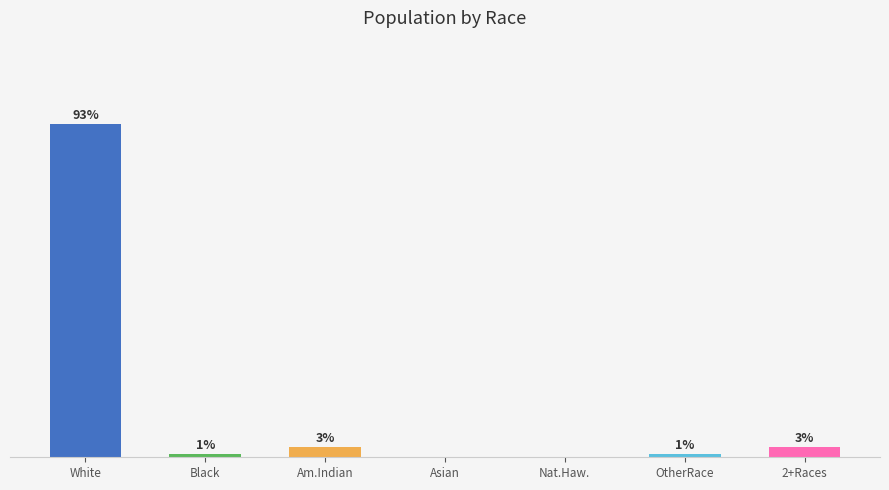

Between Nat.Haw. and White, which is larger?

White